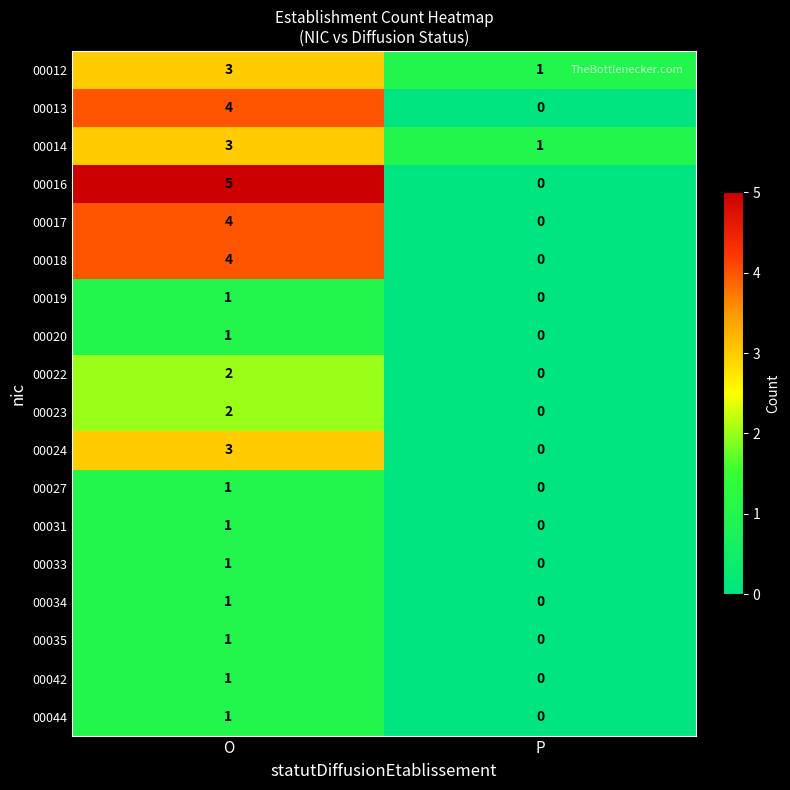

Count the number of data series in this chart.

18